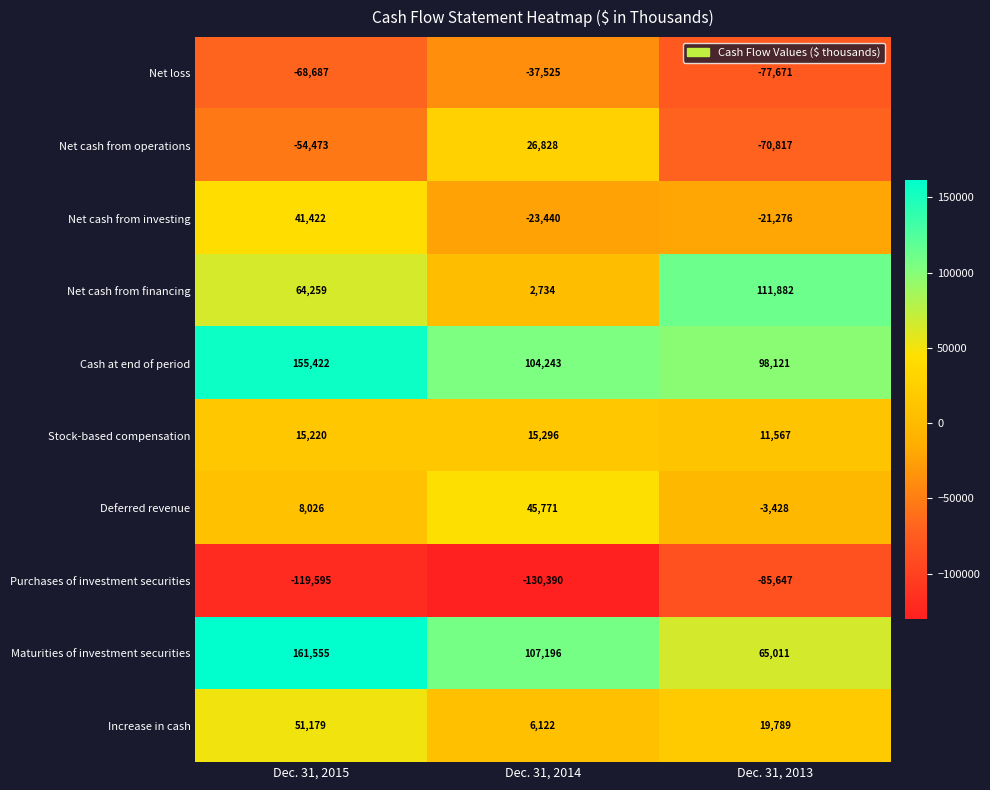

What is the total value across all series at Dec. 31, 2013?

47531